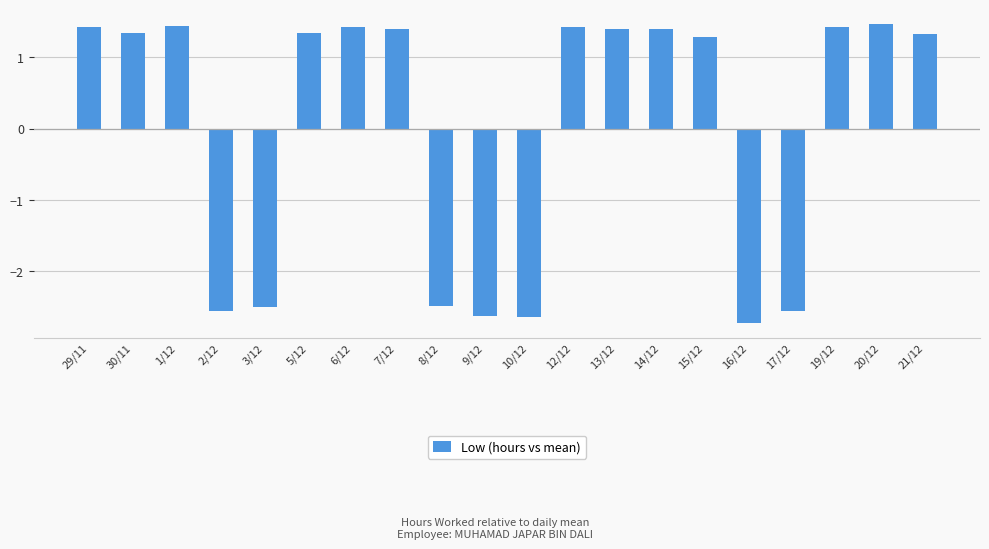

At which category does the chart reach its minimum across all series?

16/12